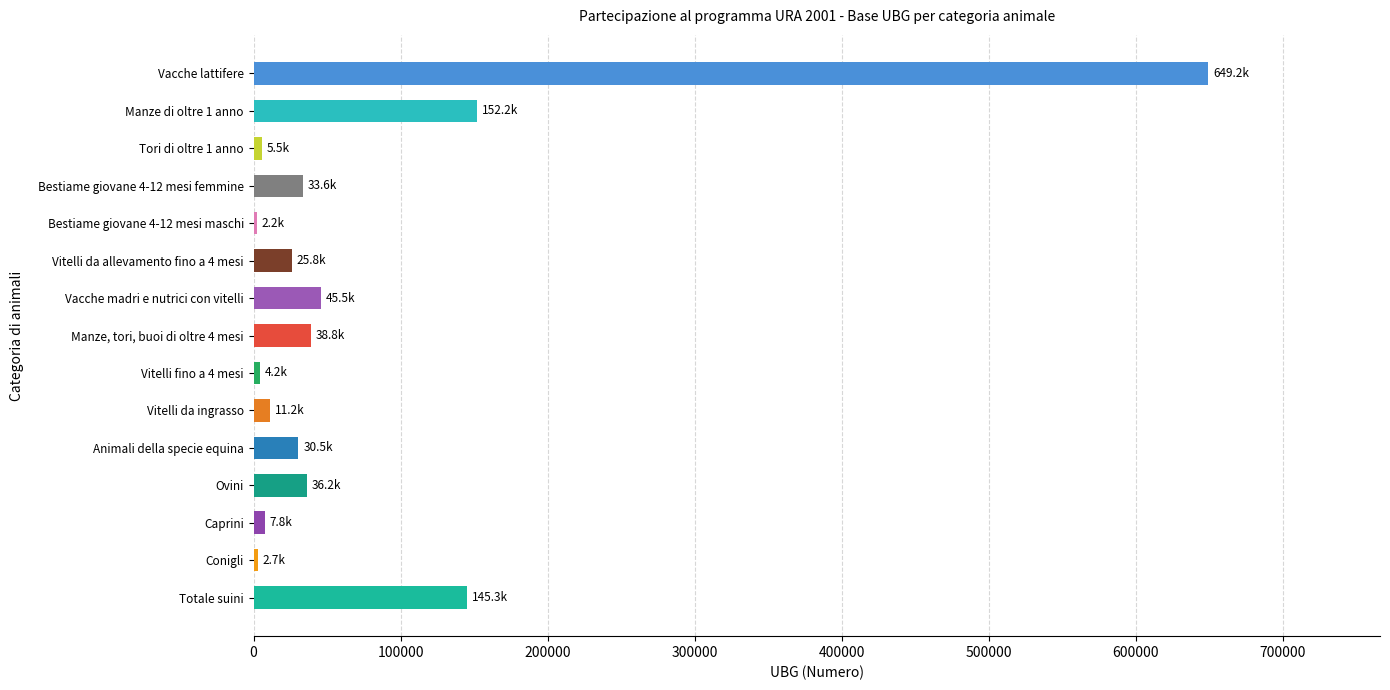

What is the maximum value shown in the chart?

649228.0